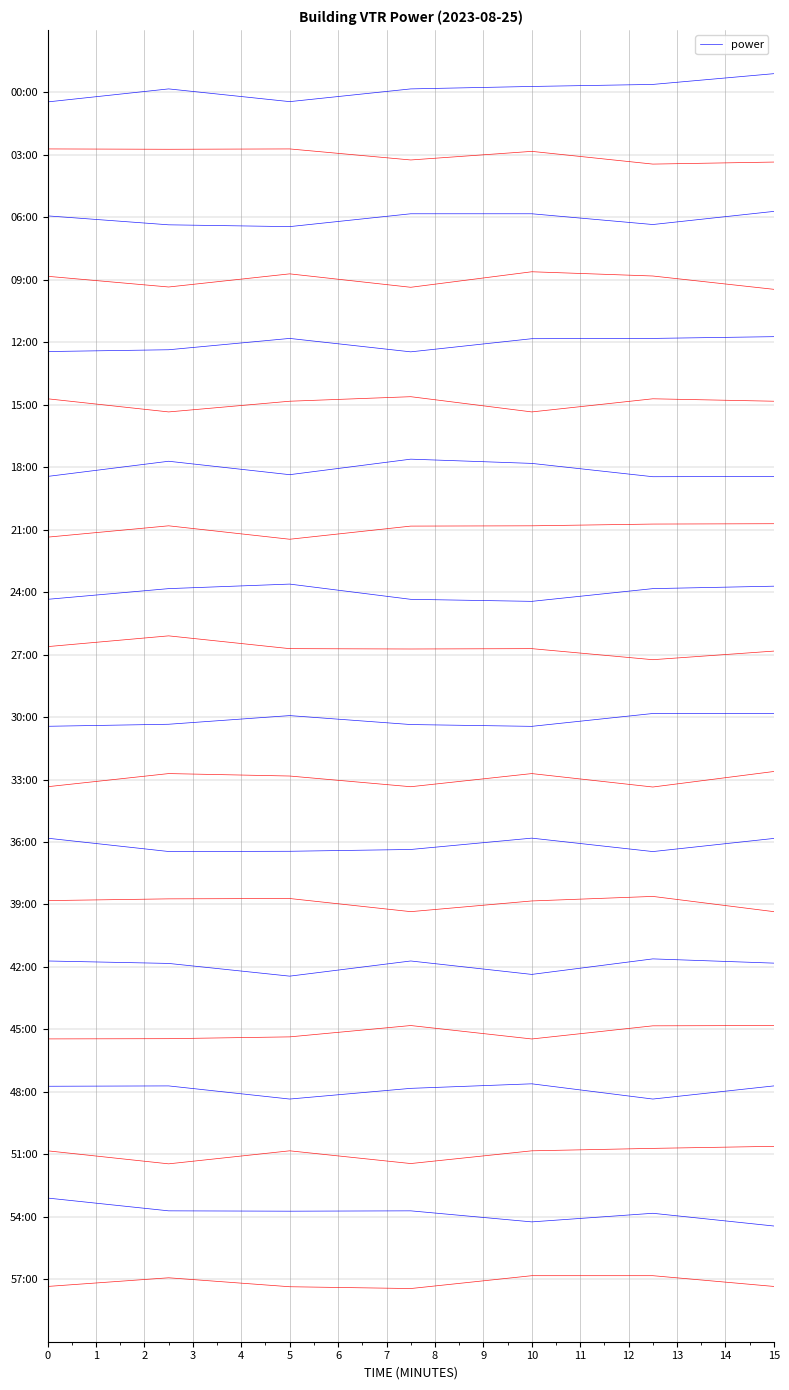

Does the chart display data point markers on the line(s)?

No